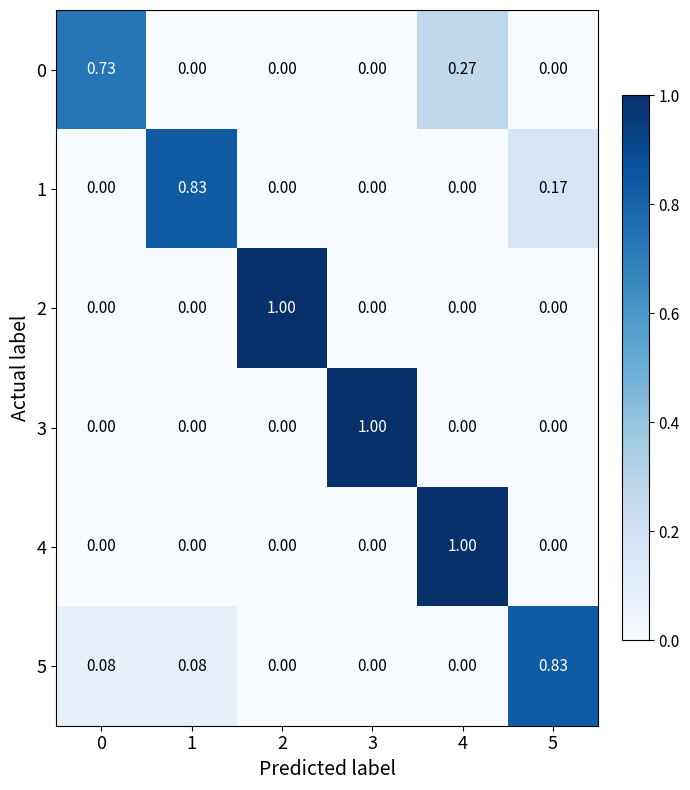

What is the spread (max minus min) of values at 1?

0.8